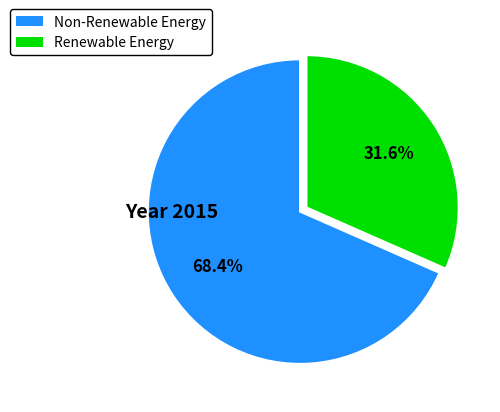

Count the number of slices in the pie.

2